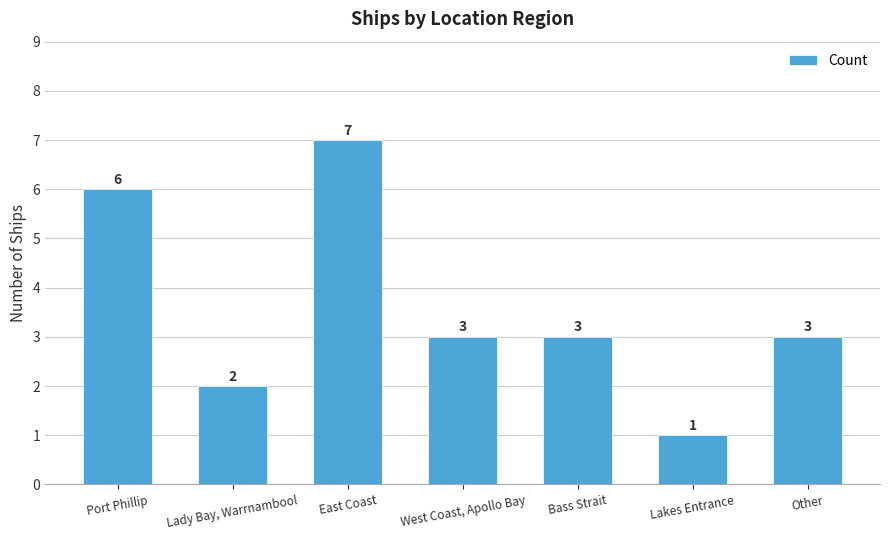

What is the maximum value shown in the chart?

7